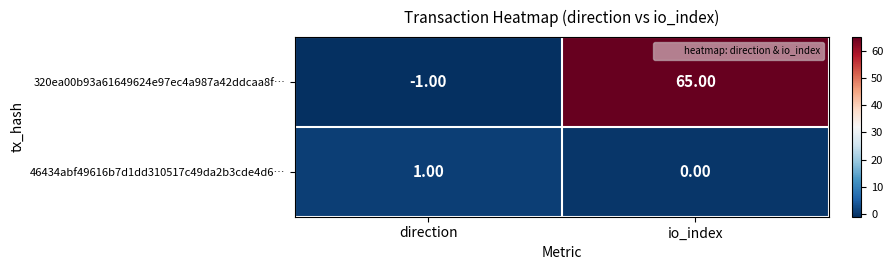

Between direction and io_index, which series saw the biggest shift?

320ea00b93a61649624e97ec4a987a42ddcaa8f…